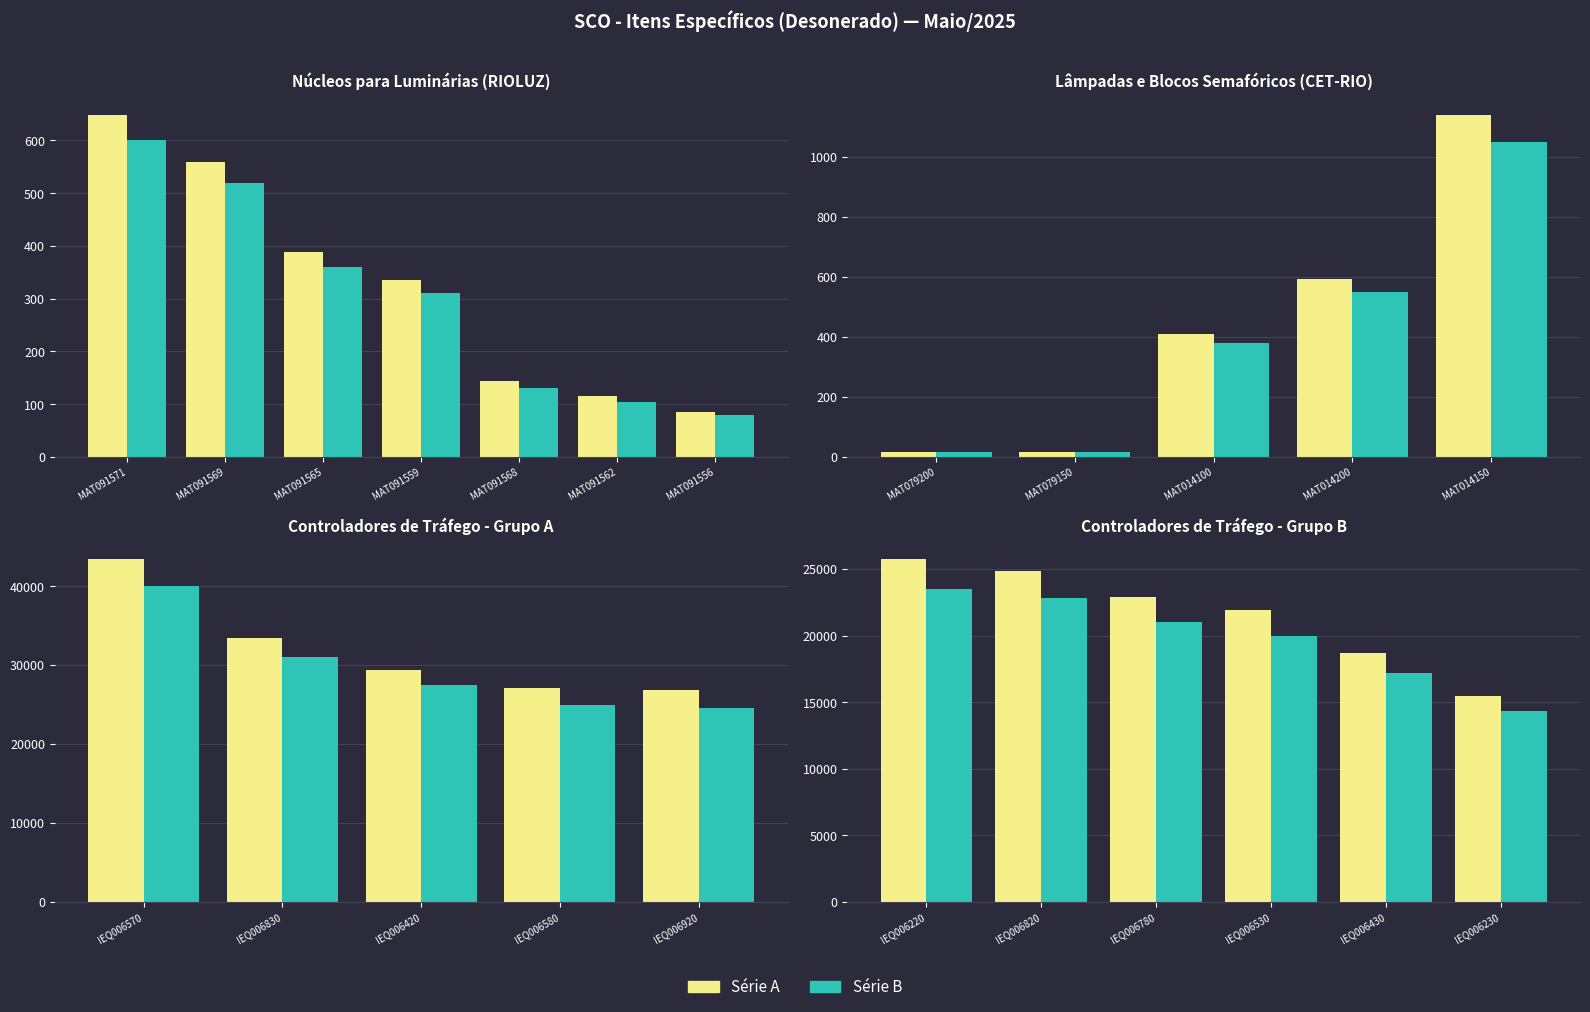

What is the label of the 4th bar from the left?

IEQ006530